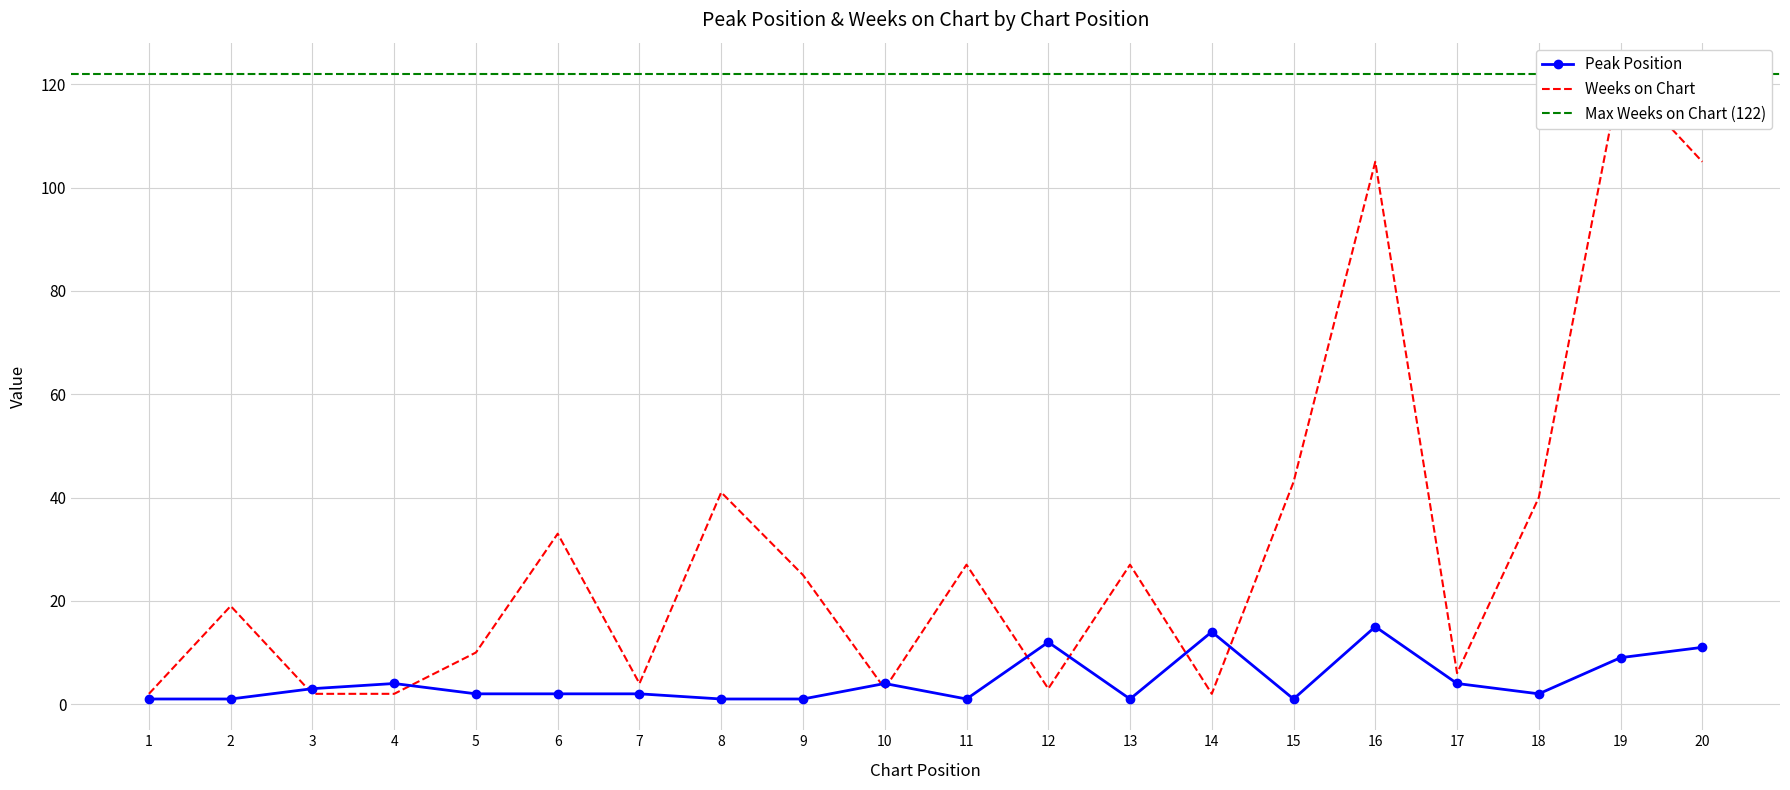

List the series in order of their overall mean, highest first.

Weeks on Chart, Peak Position